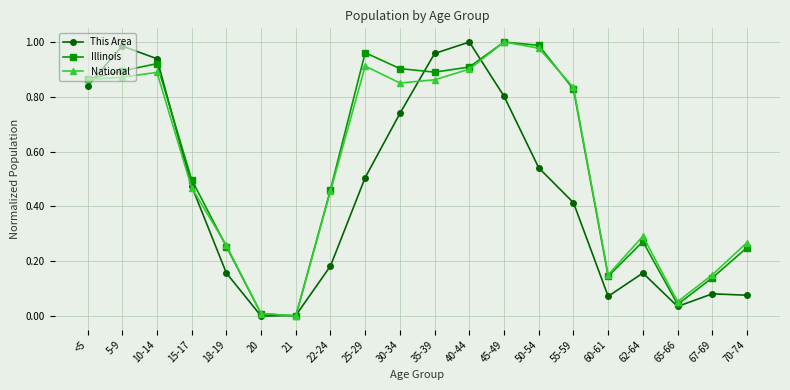

Which series changed the most between 5-9 and 55-59?

This Area